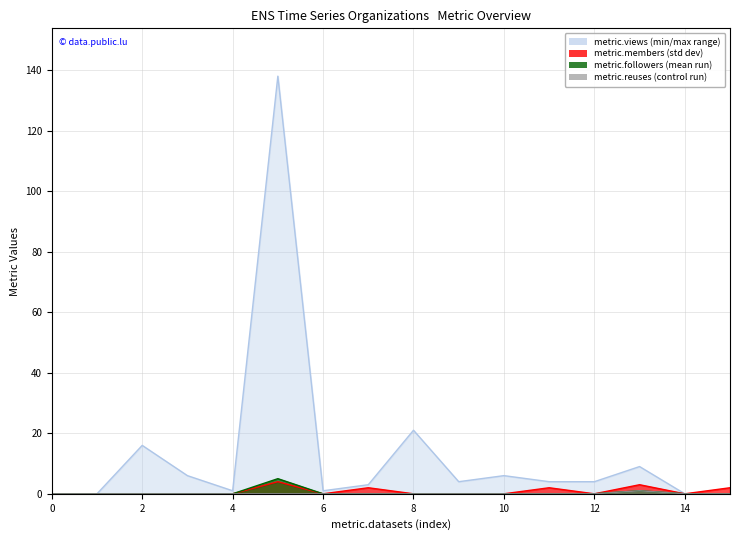

Is it true that metric.followers equals 5 at 5?

True